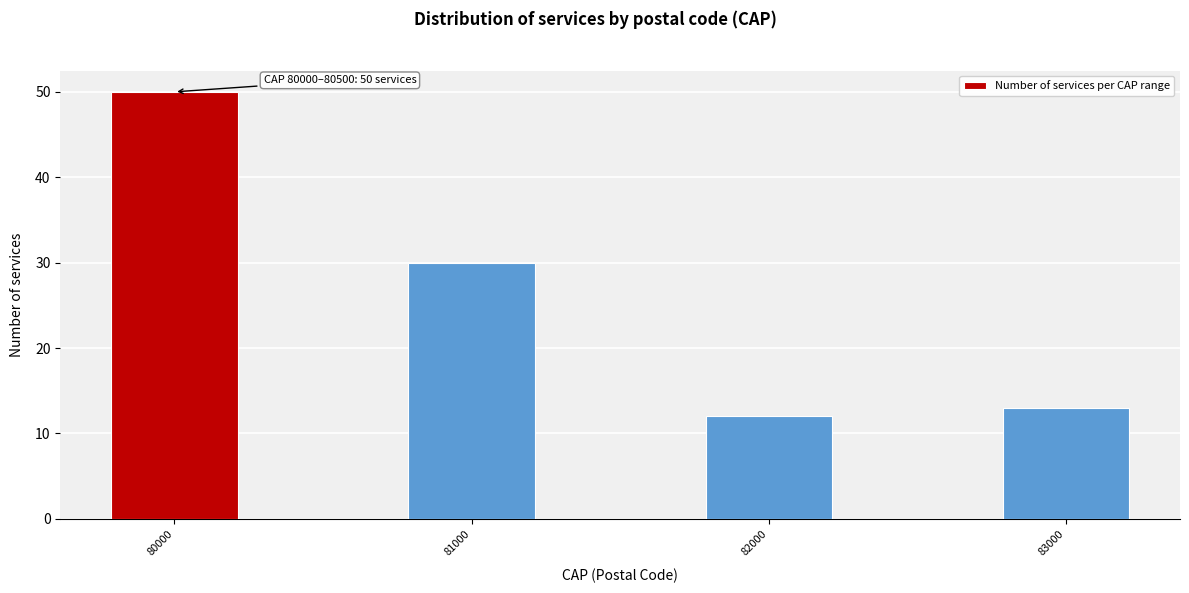

Reading left to right, extract all data points from this chart.

80000=50	81000=30	82000=12	83000=13